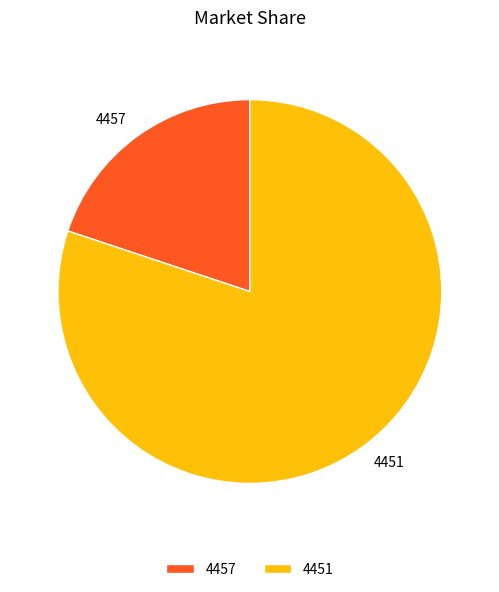

True or false: 4451 accounts for 80% of the total.

True